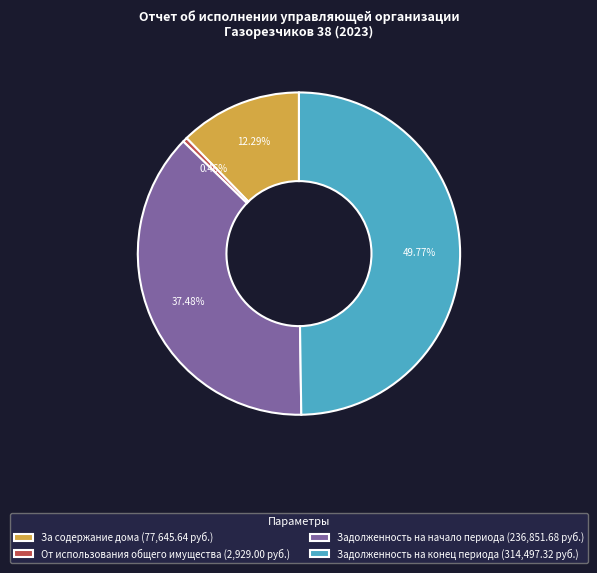

Which has a higher value, За содержание дома (77,645.64 руб.) or От использования общего имущества (2,929.00 руб.)?

За содержание дома (77,645.64 руб.)